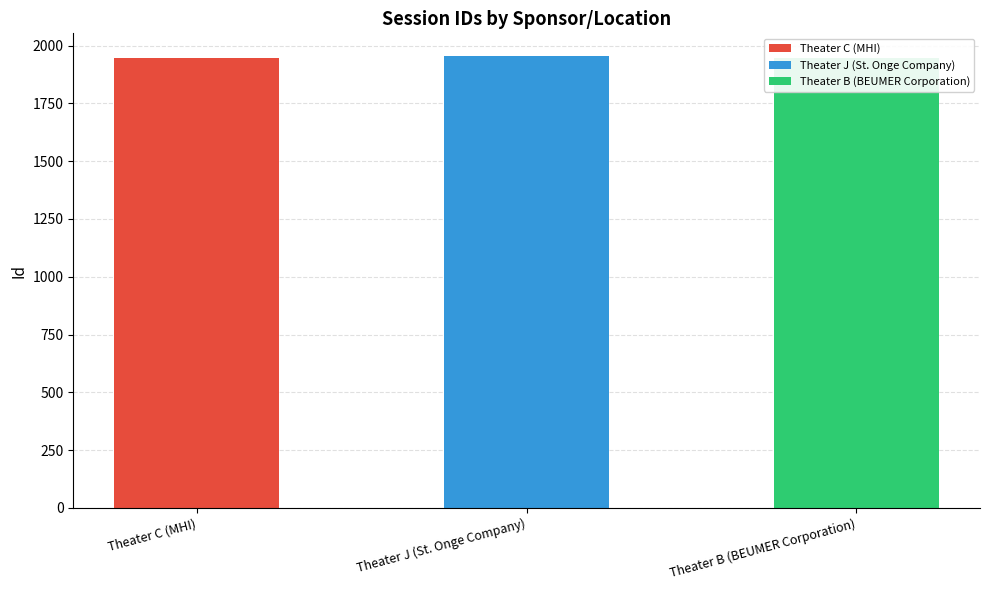

Reading left to right, list all the values displayed in this chart.

Theater C (MHI)=1946	Theater J (St. Onge Company)=1955	Theater B (BEUMER Corporation)=1945